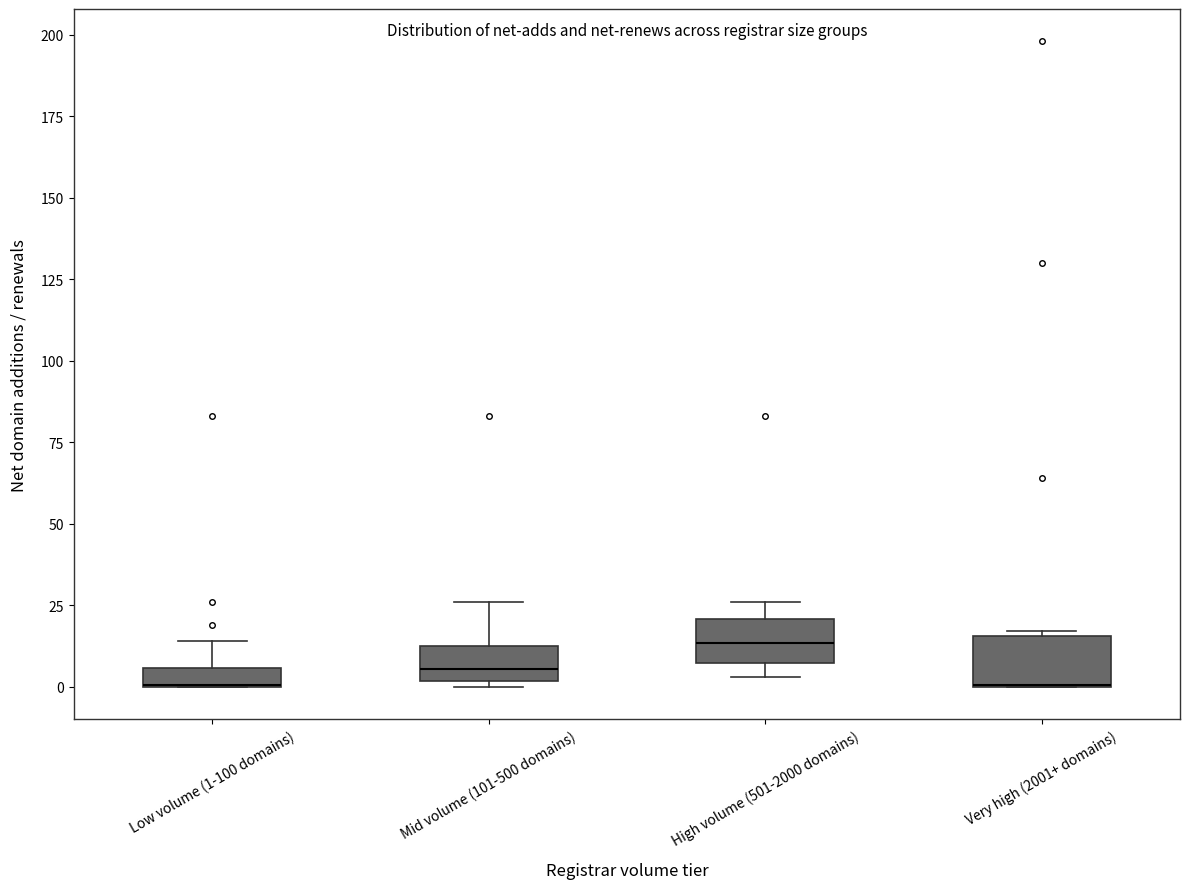

Where is the lower edge of the box for Very high (2001+ domains) on the y-axis? The values are not printed on the chart, so give them approximately, as read against the axis.

0